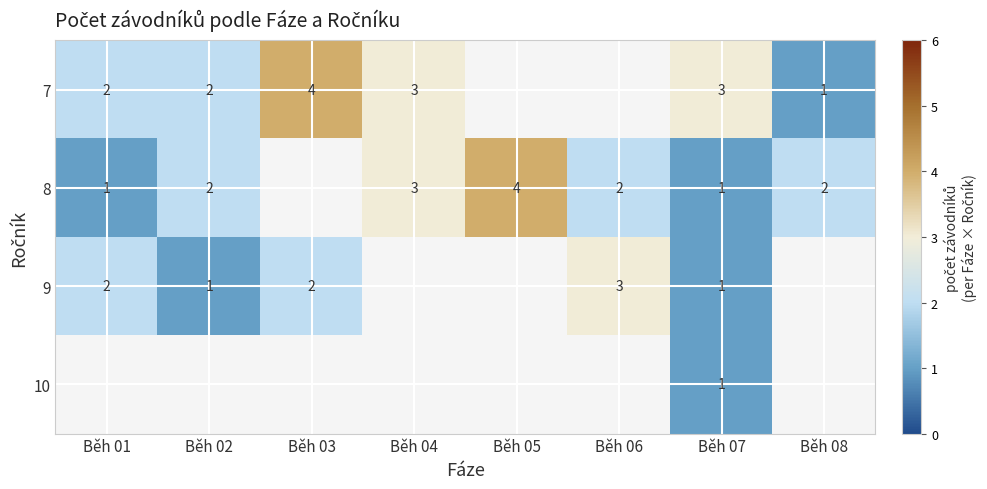

What is the maximum value shown in the chart?

4.0